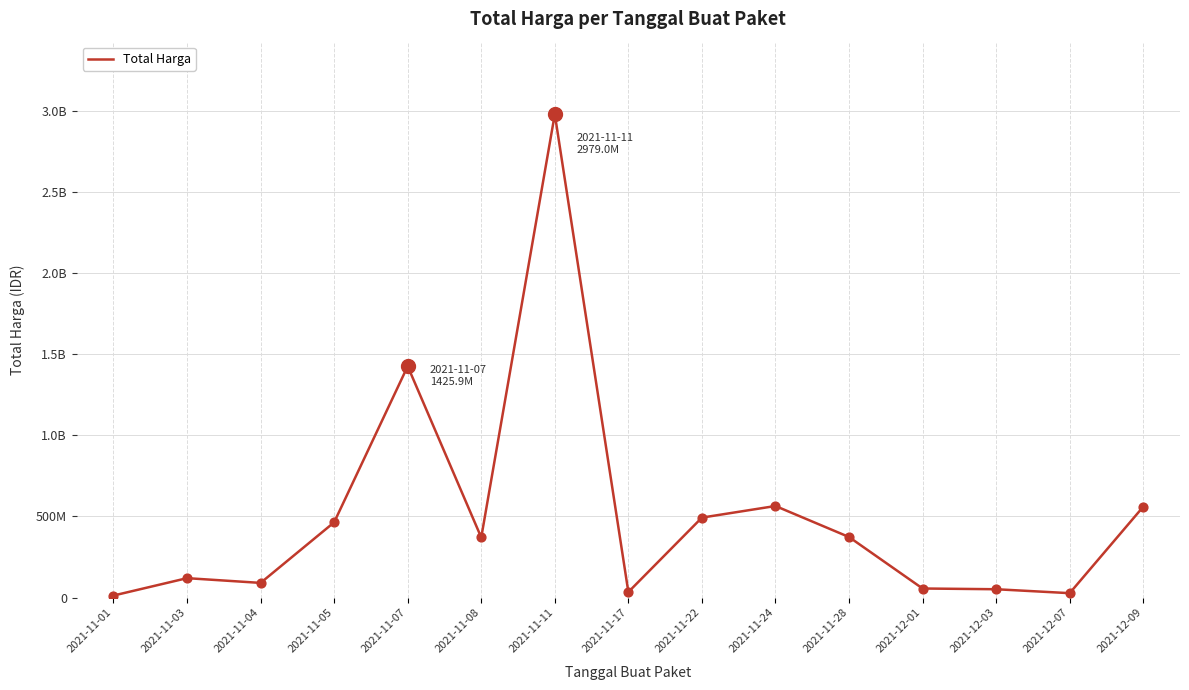

What is the change in value from 2021-11-17 to 2021-11-22?

+458708000